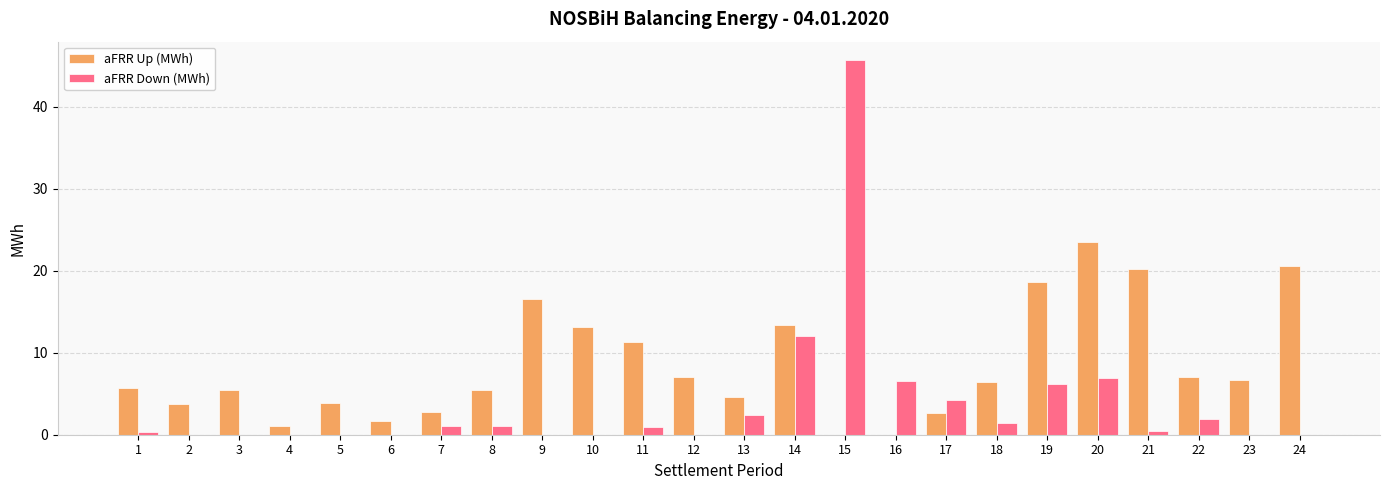

The aFRR Up (MWh) series shows 6.7 at 23. True or false?

True